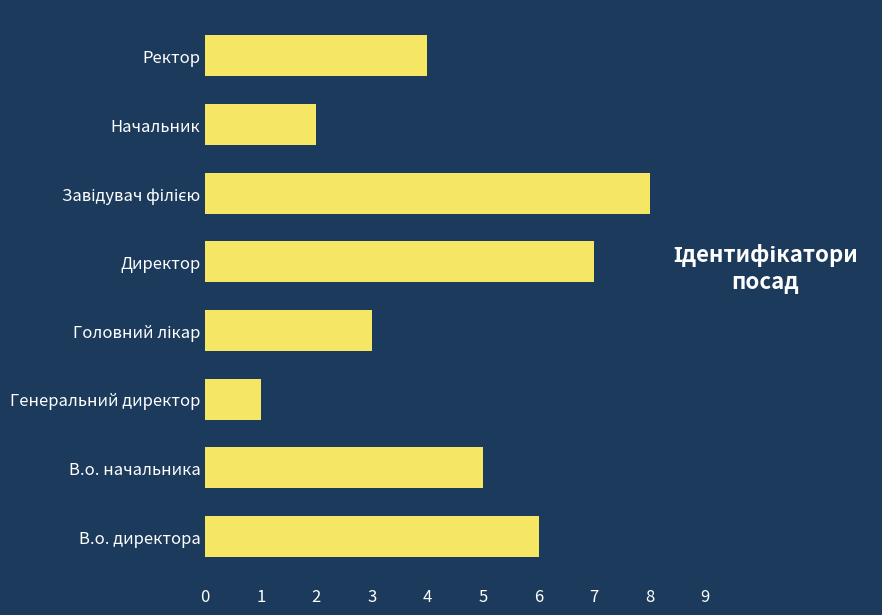

What is the greatest value displayed?

8